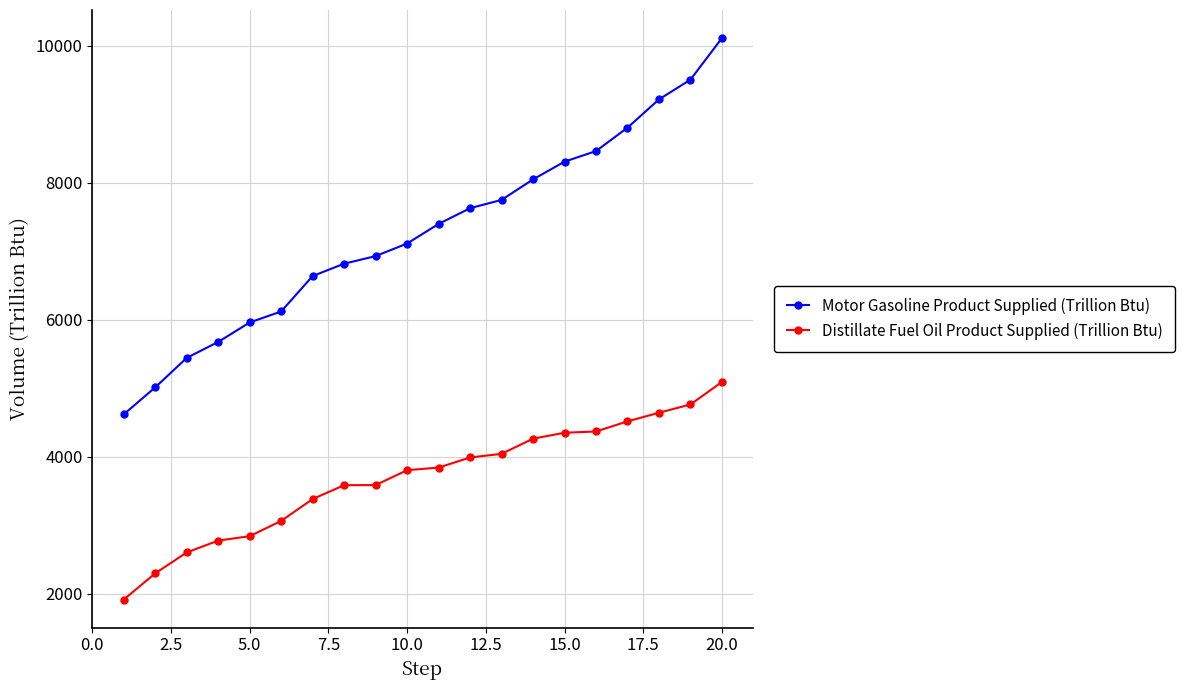

Which series has the widest spread of values?

Motor Gasoline Product Supplied (Trillion Btu)